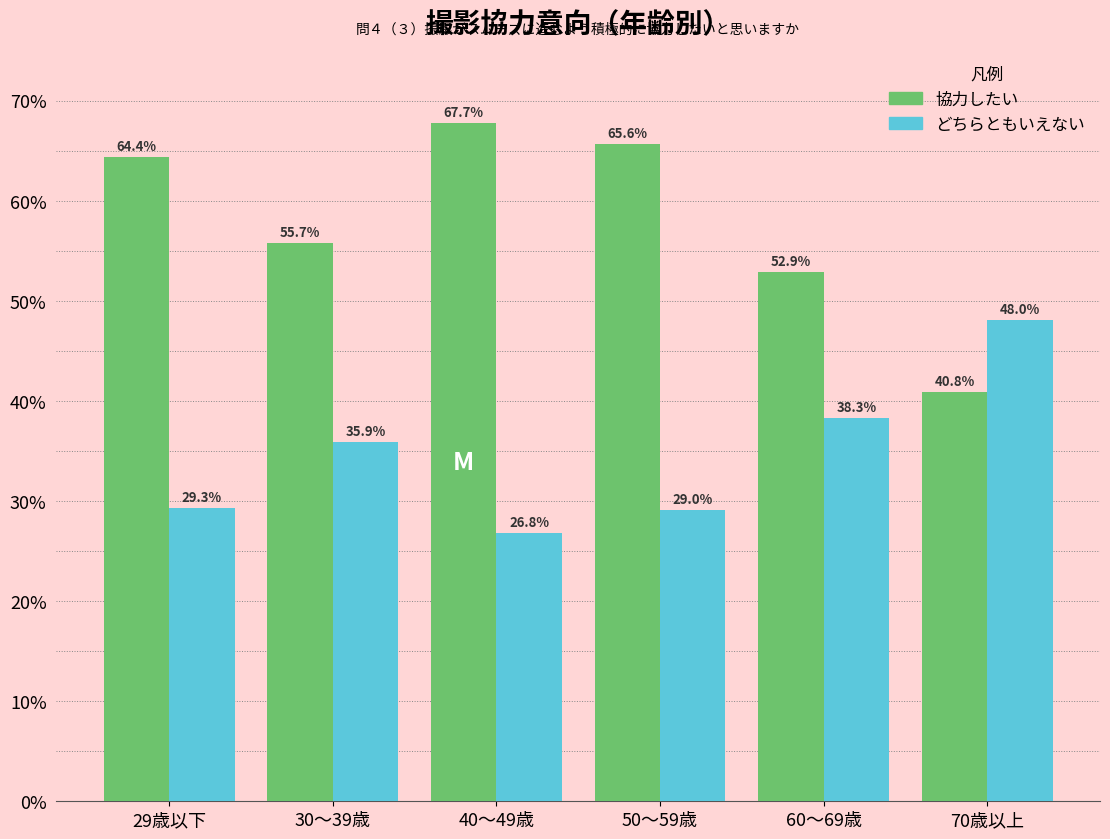

Reading left to right, transcribe all the data shown in this chart.

協力したい: 64.4	55.7	67.7	65.6	52.9	40.8
どちらともいえない: 29.3	35.9	26.8	29.0	38.3	48.0